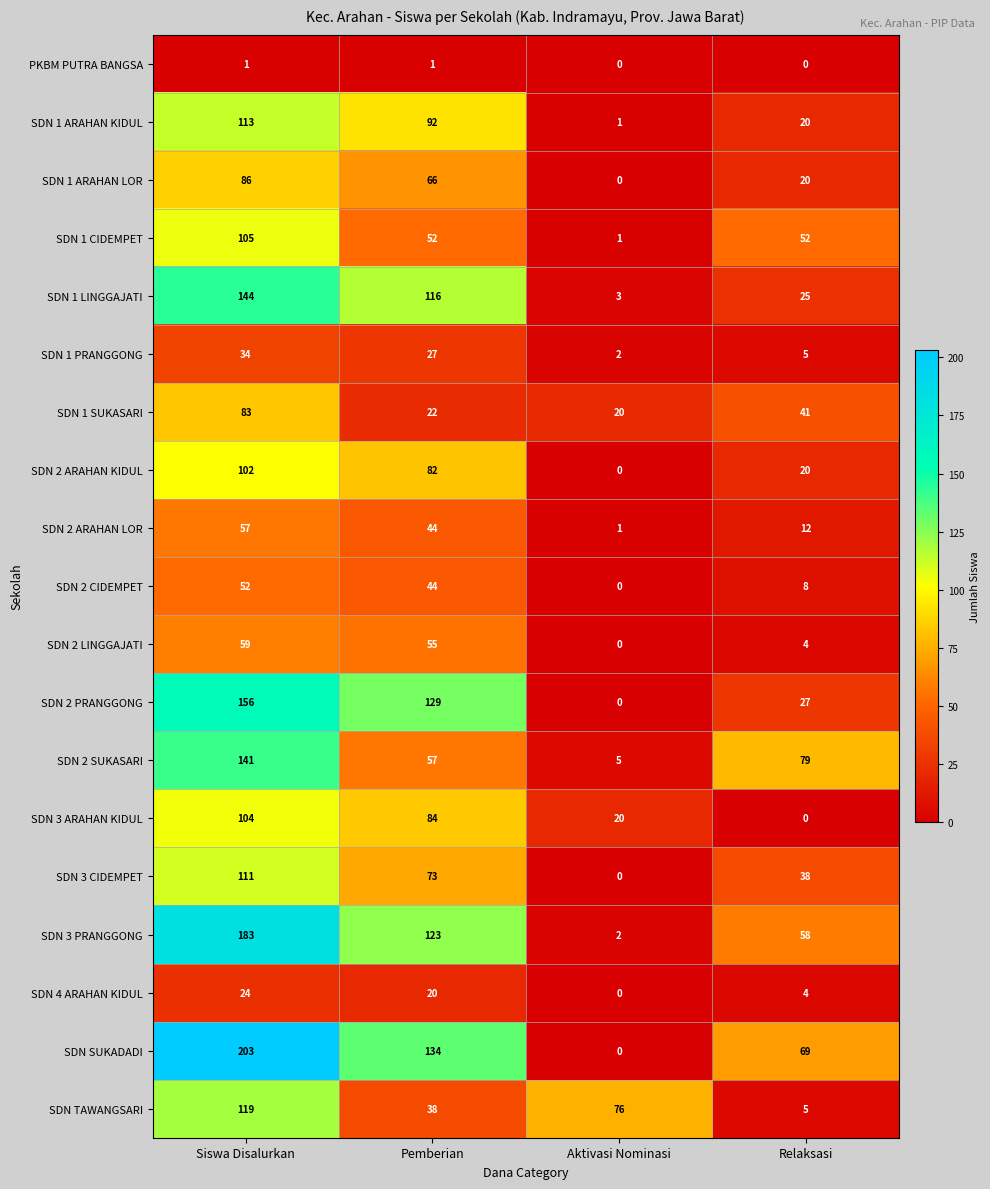

What is the difference between the maximum and minimum values in the SDN 3 ARAHAN KIDUL series?

104